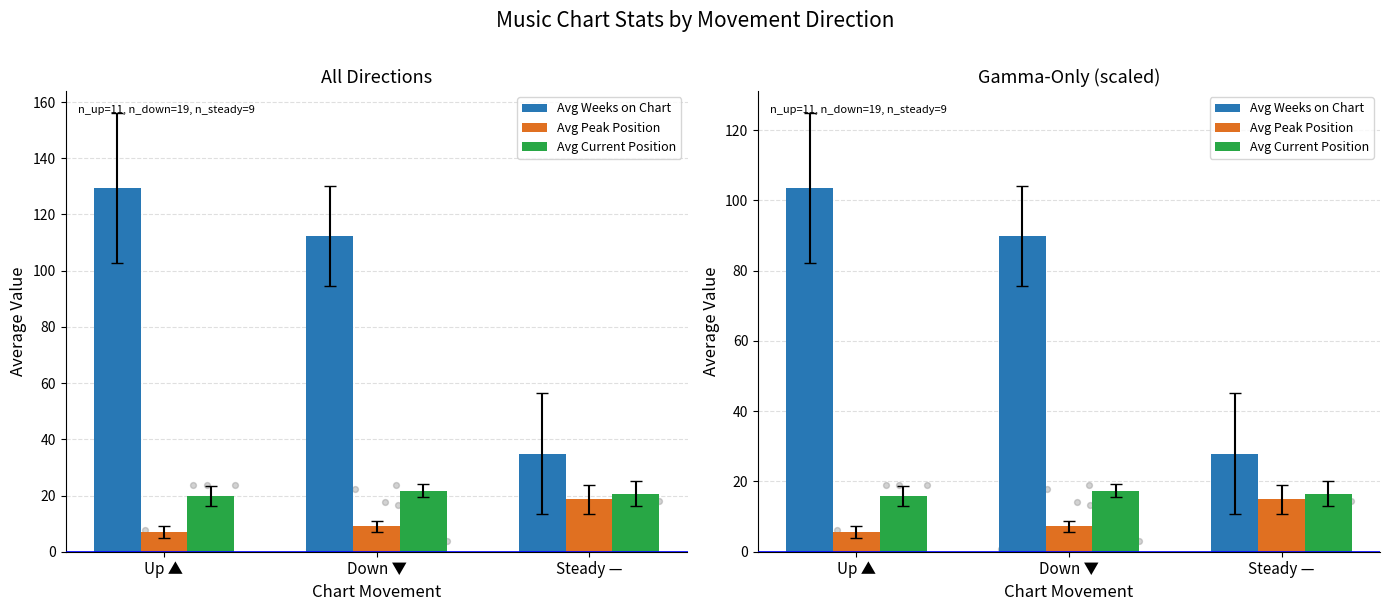

At which category is the sum across all series the highest?

Up ▲